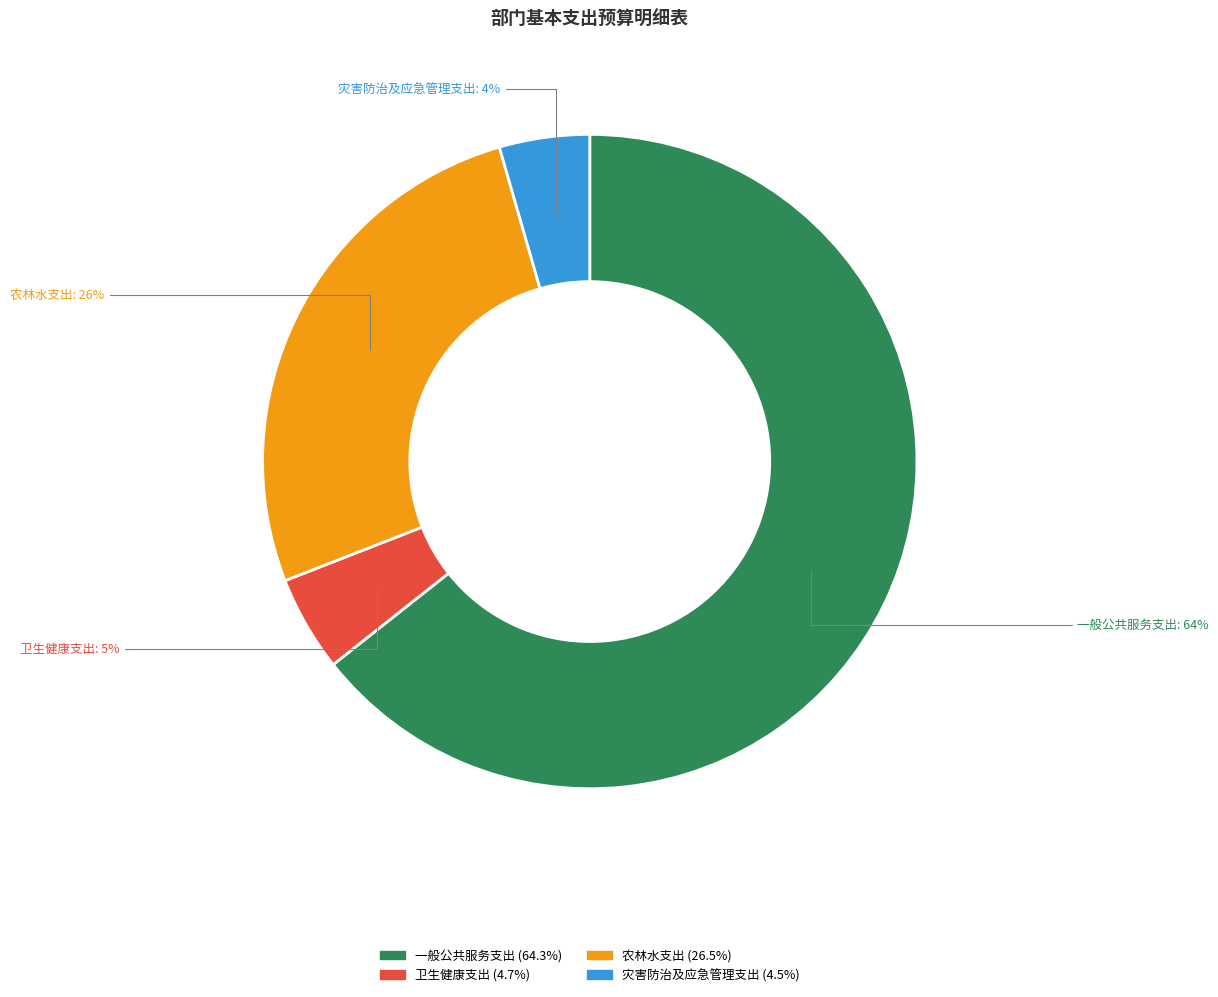

To the nearest percent, what is the combined percentage of 灾害防治及应急管理支出 and 一般公共服务支出?

69%